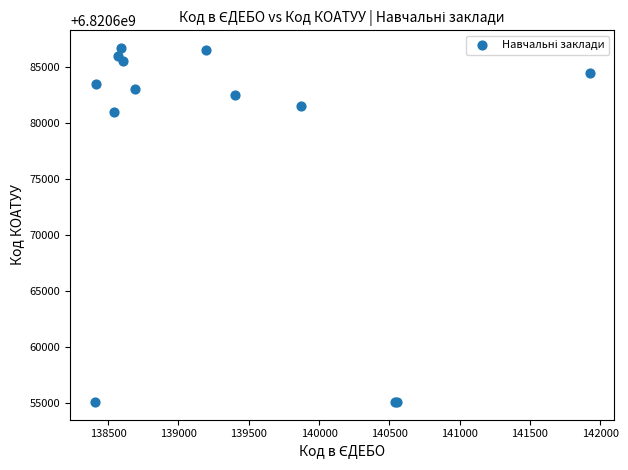

What Y value in the scatter plot is closest to 6820670900?

6820681001